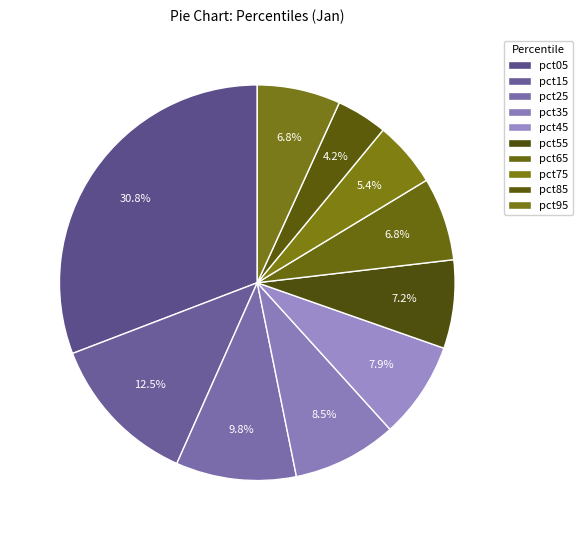

What is the change in value from pct45 to pct95?

-0.1